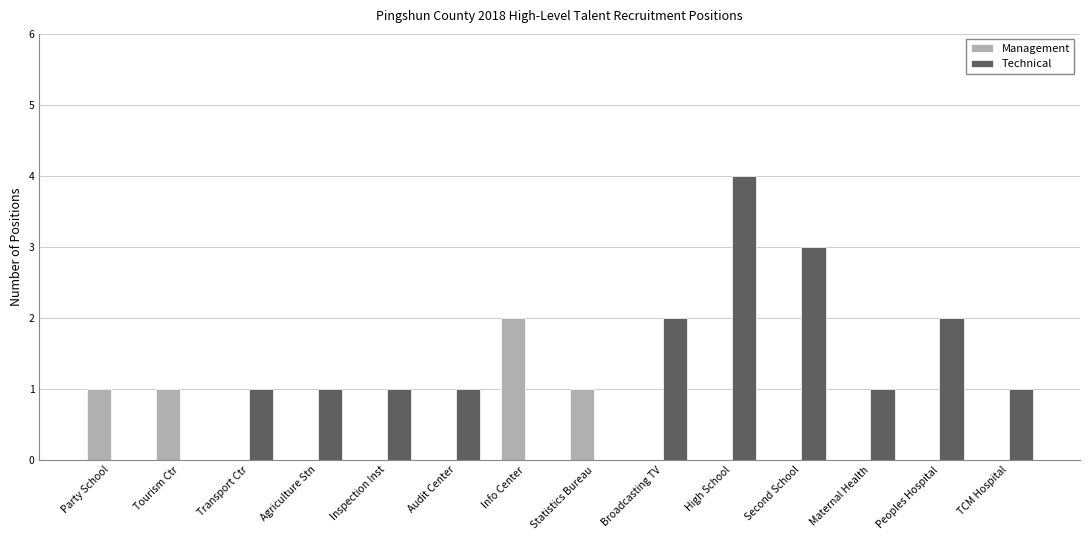

Which series has the largest total across all categories?

Technical